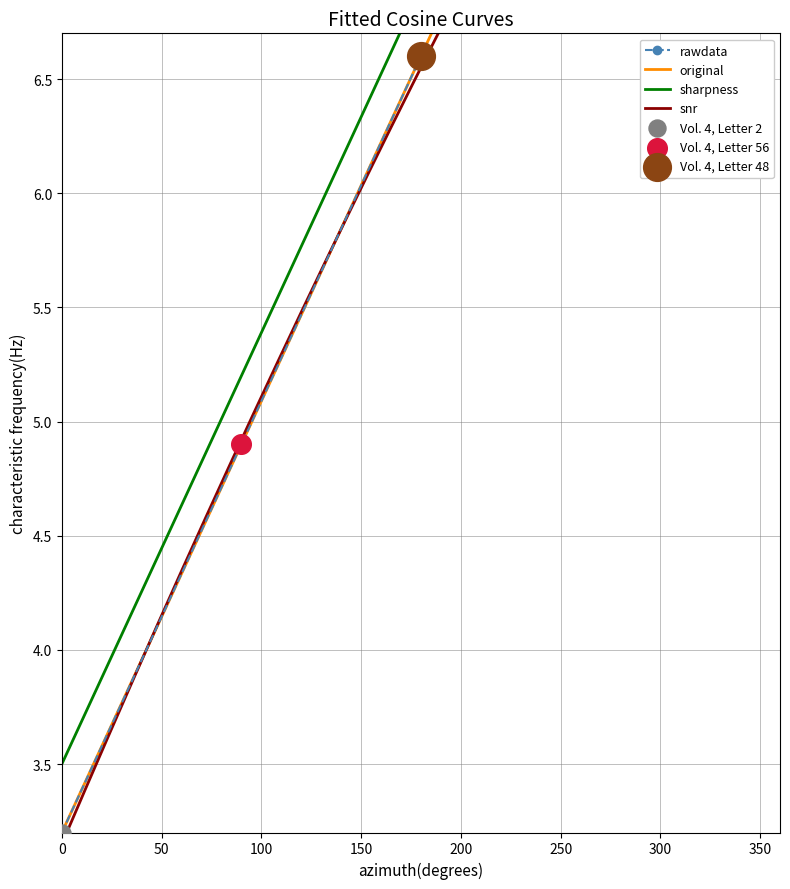

Approximately how many times larger is the value at Vol. 4, Letter 48 compared to Vol. 4, Letter 56?

1.3